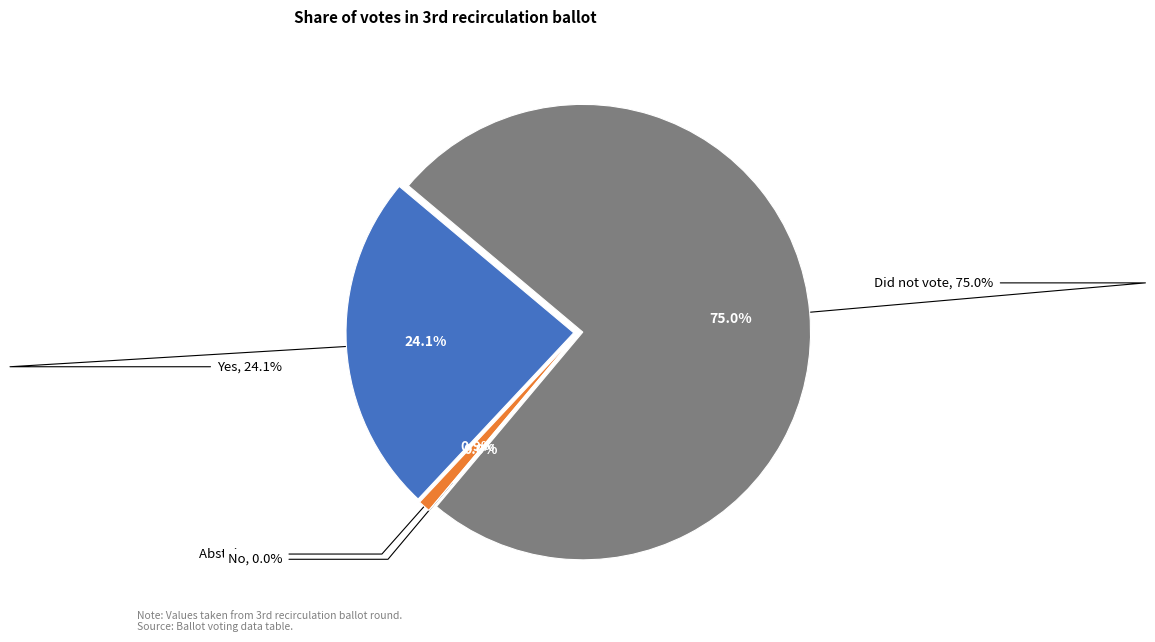

What percentage is NOT represented by Abstain?

99.1%